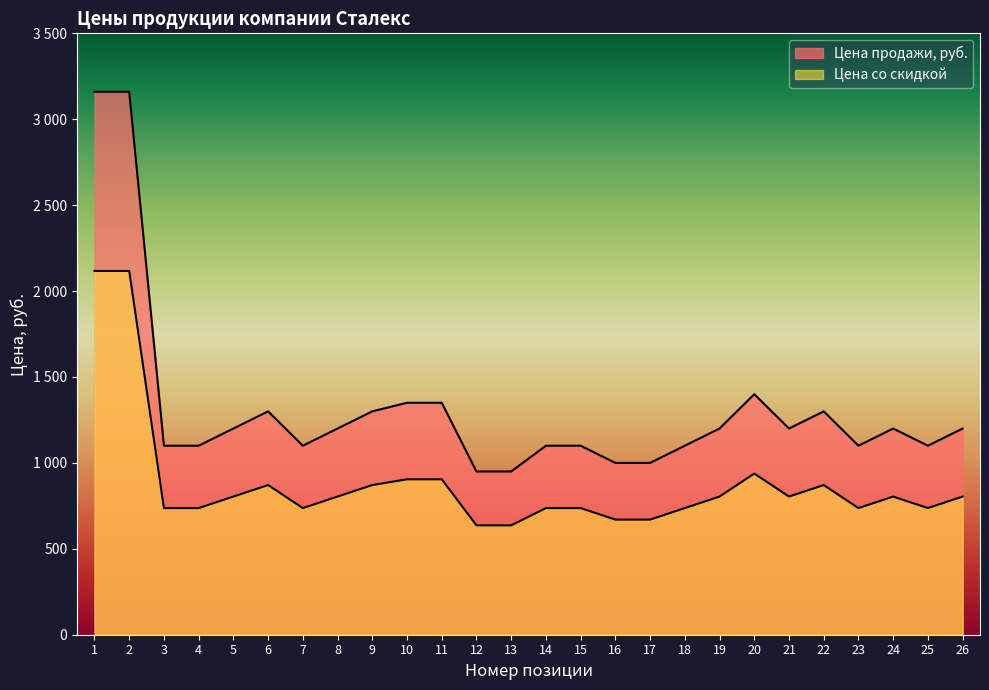

Reading left to right, extract all data points from this chart.

Цена продажи, руб.: 3160.0	3160.0	1100.0	1100.0	1200.0	1300.0	1100.0	1200.0	1300.0	1350.0	1350.0	950.0	950.0	1100.0	1100.0	1000.0	1000.0	1100.0	1200.0	1400.0	1200.0	1300.0	1100.0	1200.0	1100.0	1200.0
Цена со скидкой: 2117.2	2117.2	737.0	737.0	804.0	871.0	737.0	804.0	871.0	904.5	904.5	636.5	636.5	737.0	737.0	670.0	670.0	737.0	804.0	938.0	804.0	871.0	737.0	804.0	737.0	804.0